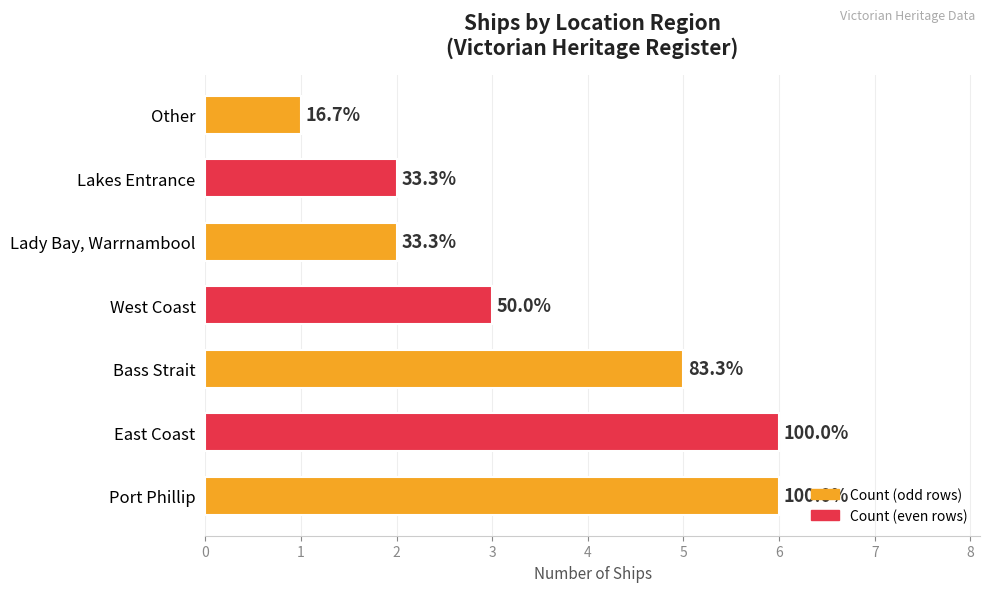

What is the minimum value shown in the chart?

1